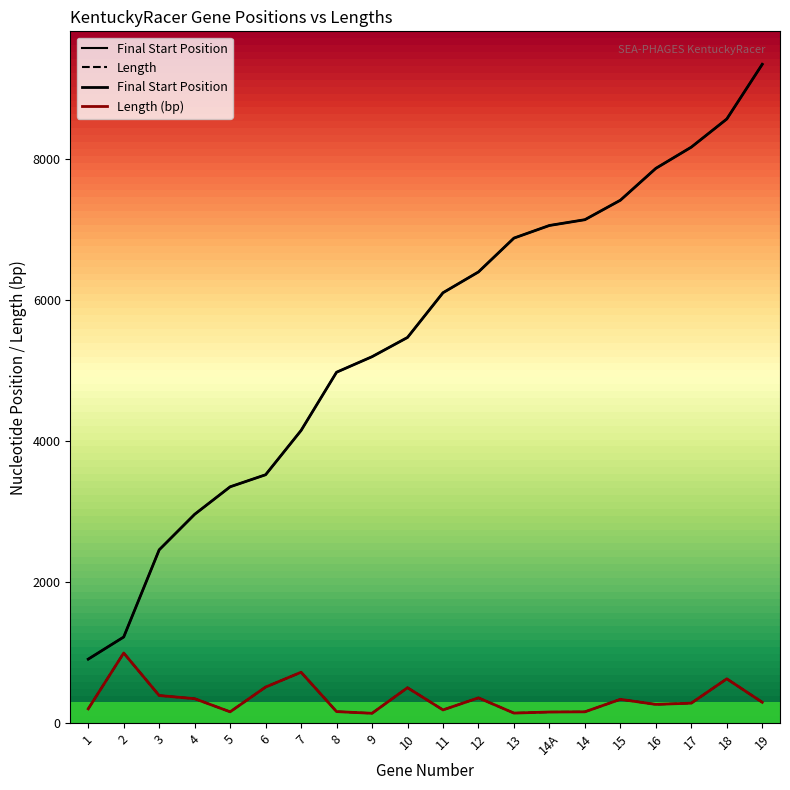

Reading right to left, what are all the values shown in this chart?

Final Start Position: 9345	8569	8170	7869	7417	7141	7059	6880	6400	6105	5471	5198	4978	4152	3524	3353	2963	2459	1223	909
Length: 297	630	285	267	339	162	159	144	360	189	504	141	165	723	513	162	348	393	996	204